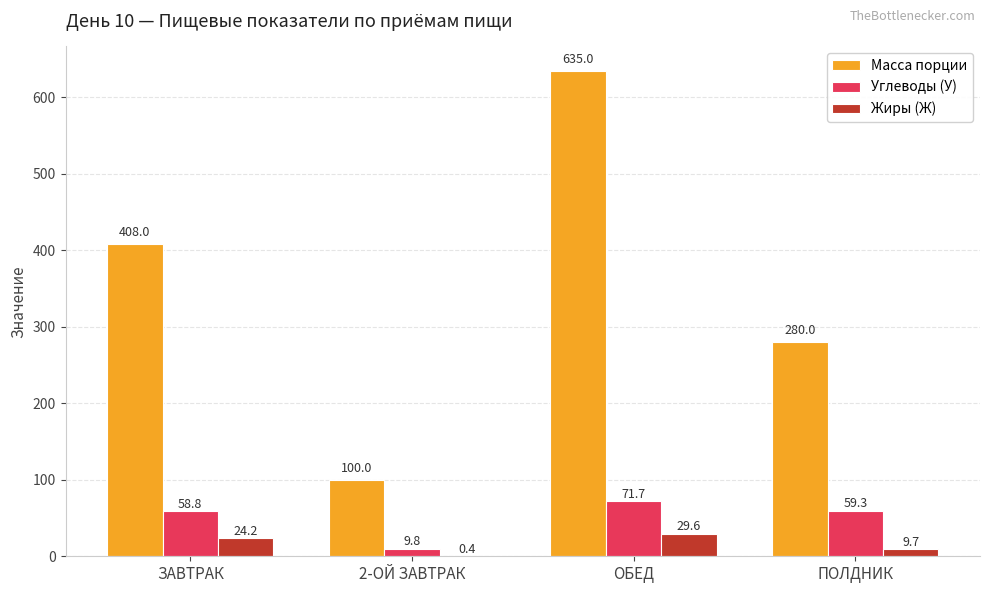

At which label is Углеводы (У) closest to 40?

ЗАВТРАК